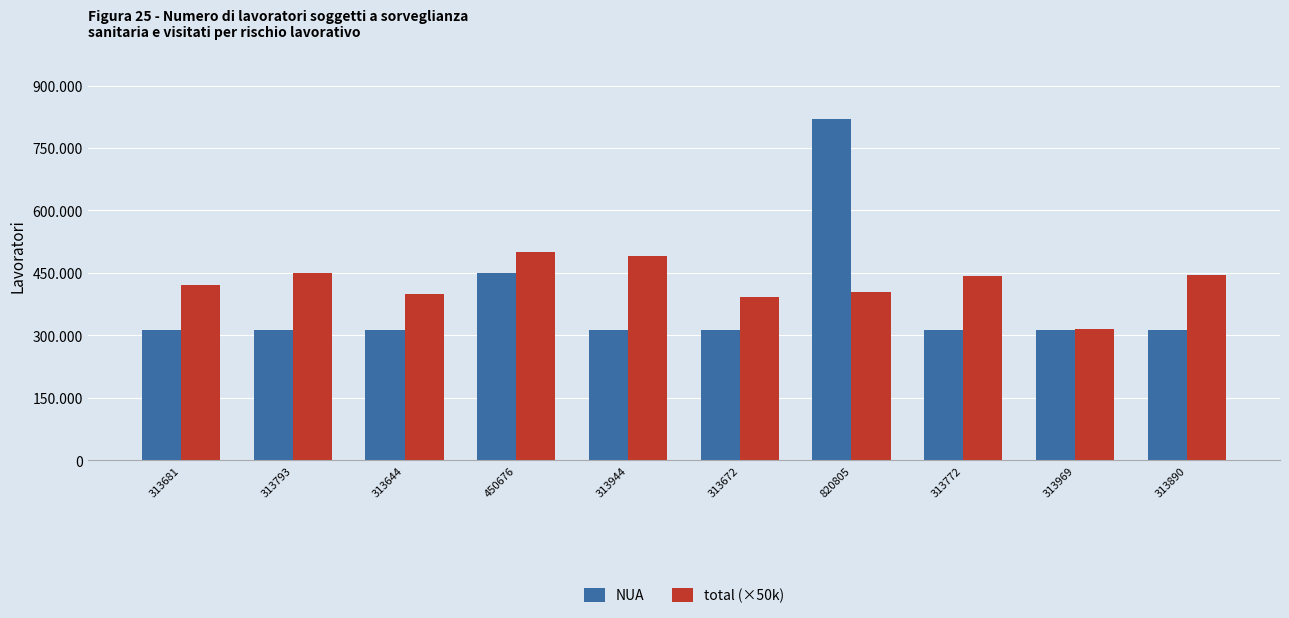

Does the chart contain any negative values?

No